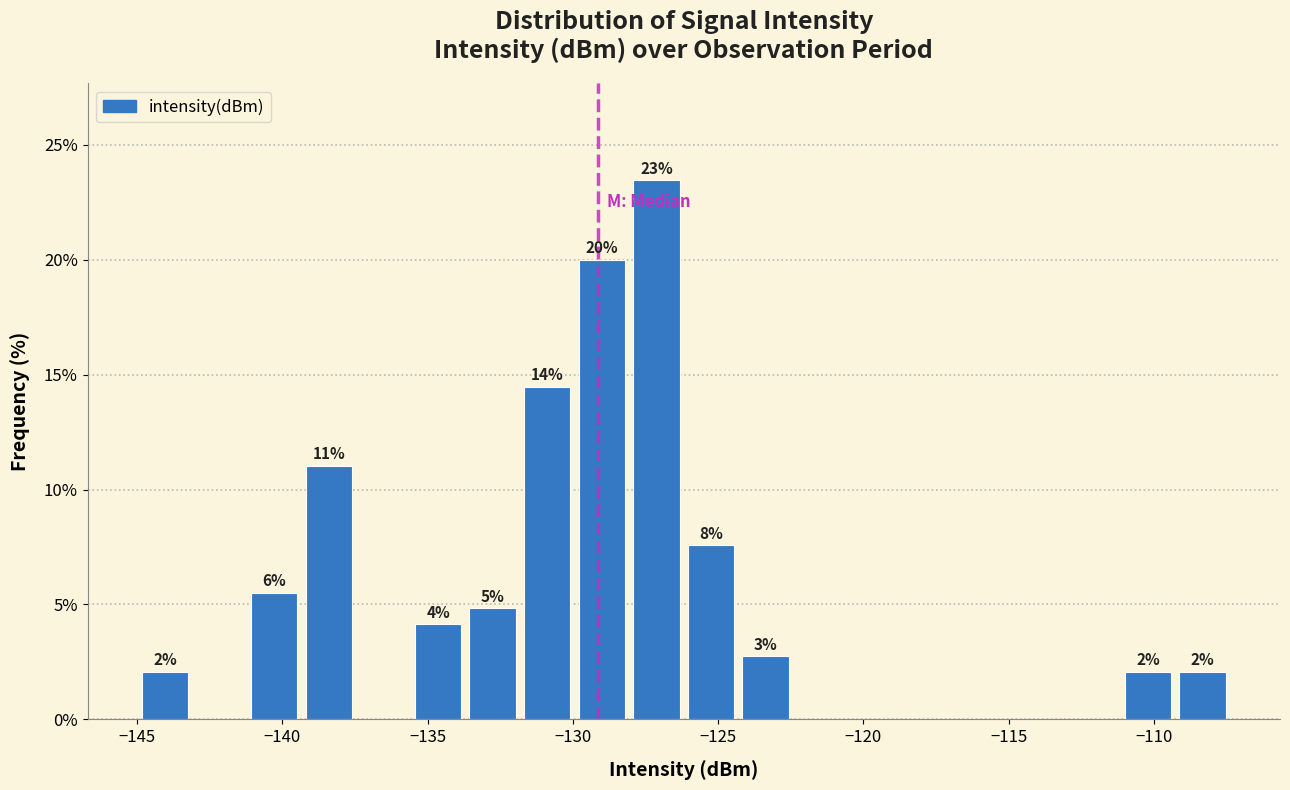

Around what value on the x-axis is the tallest bar? Give the approximate position of its centre, as read against the axis.

-127.0